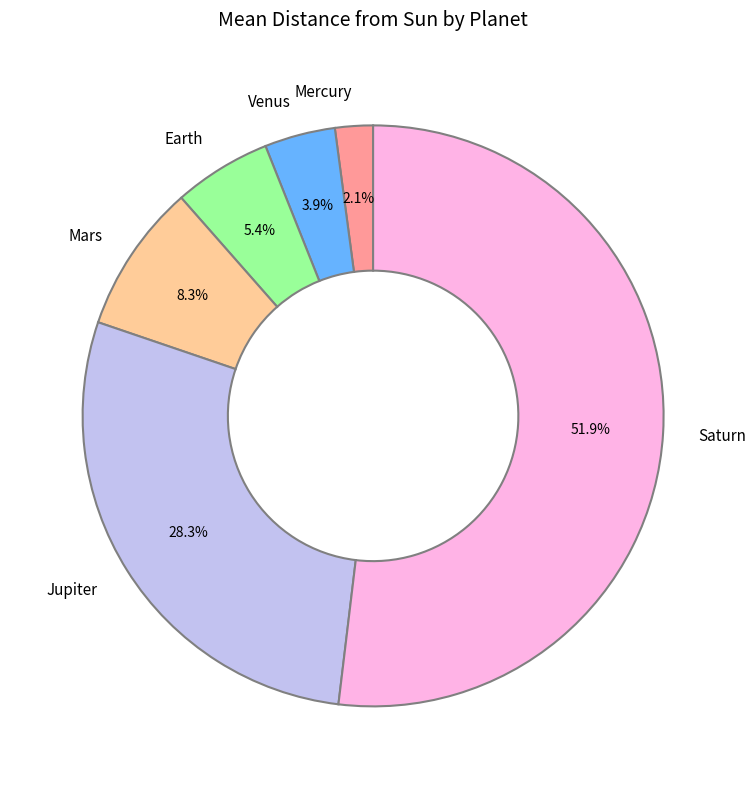

Which slice represents more than half of the pie?

Saturn